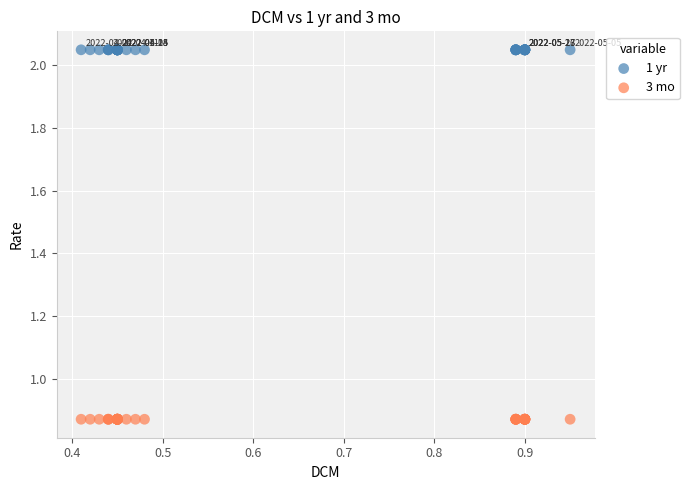

What are all the series names shown in the legend?

1 yr, 3 mo